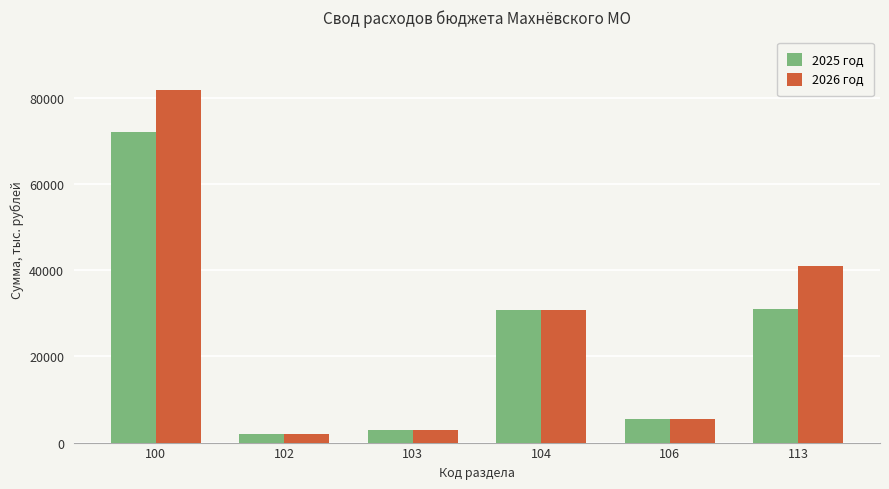

What is the value of the 2026 год bar at the 4th from the left?

30703.4